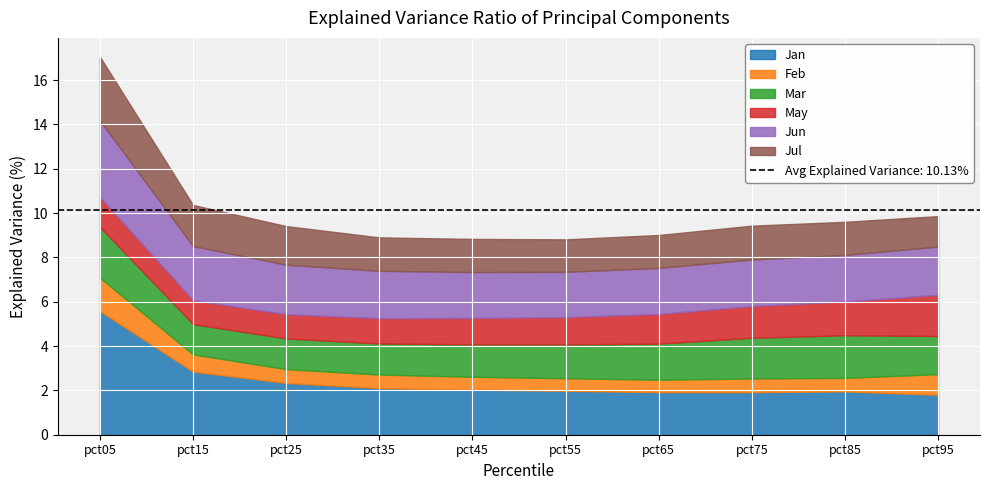

List the series in order of their peak value, lowest first.

Feb, May, Mar, Jul, Jun, Jan